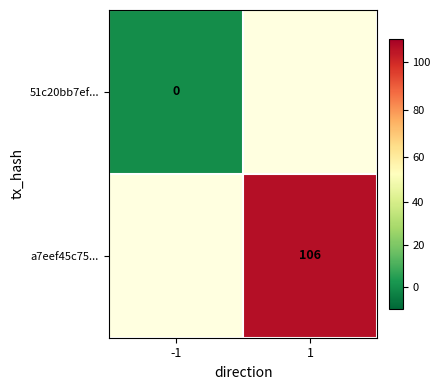

Is the value of a7eef45c75... at 1 greater than the value of 51c20bb7ef... at -1?

Yes